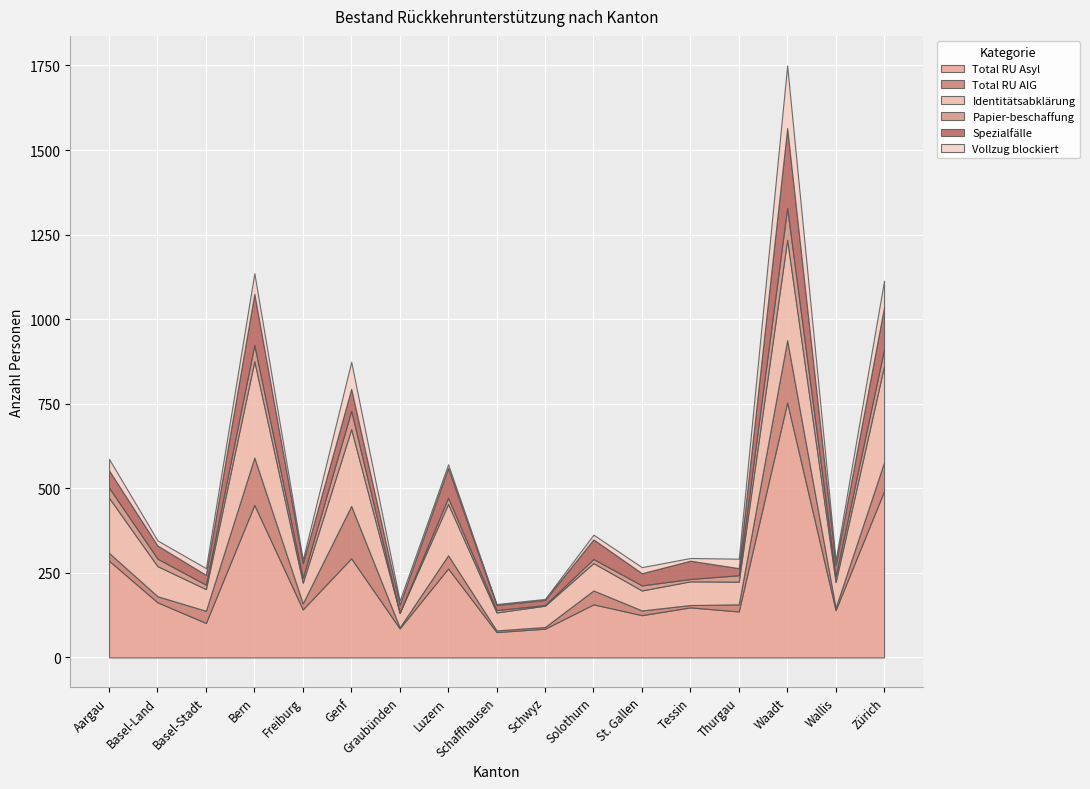

At which category is the sum across all series the highest?

Waadt